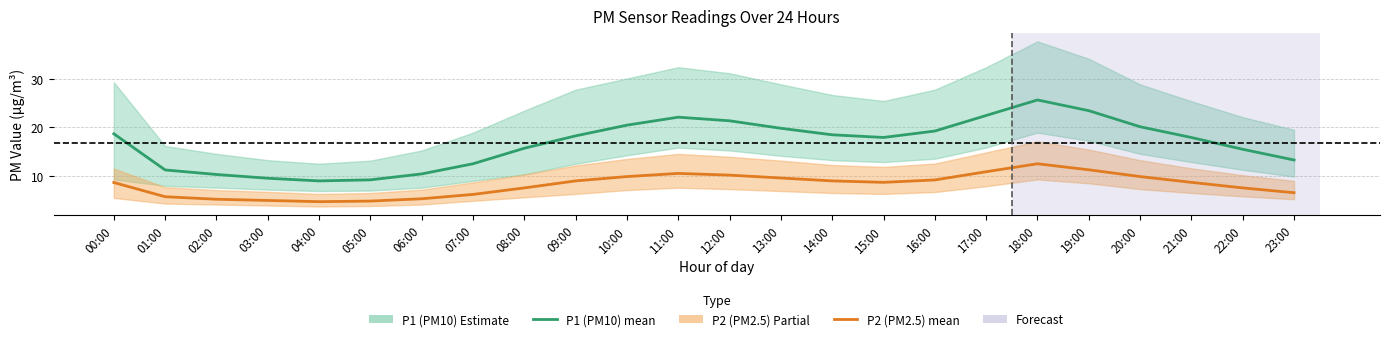

How many values in the P2 (PM2.5) mean series are below 8?

10